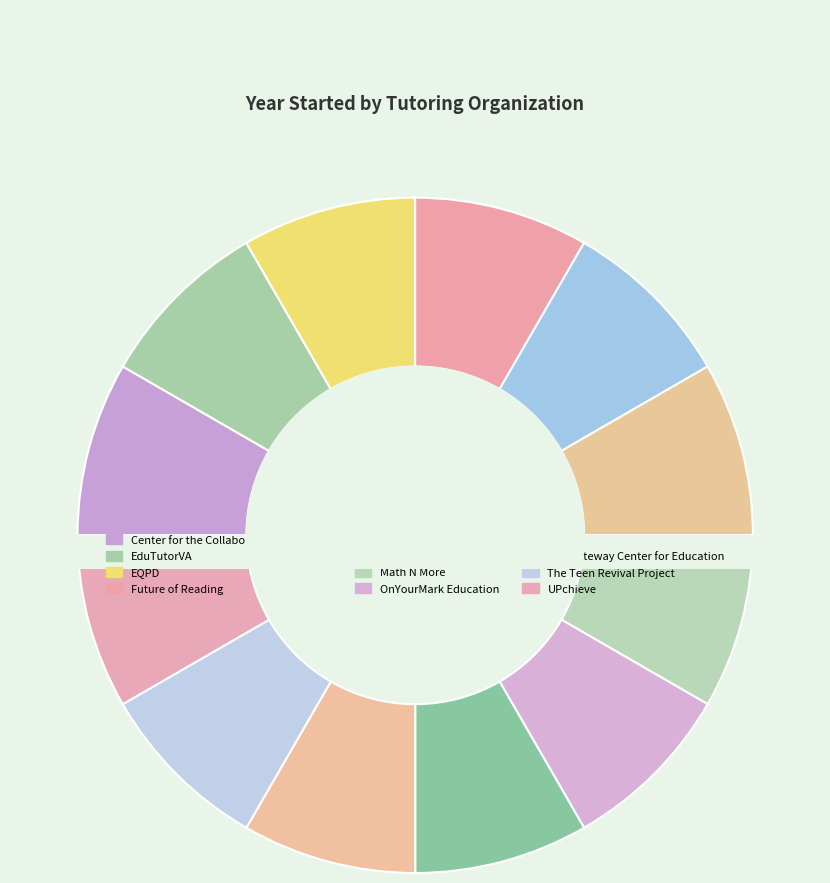

To the nearest percent, what is the average slice percentage?

8%